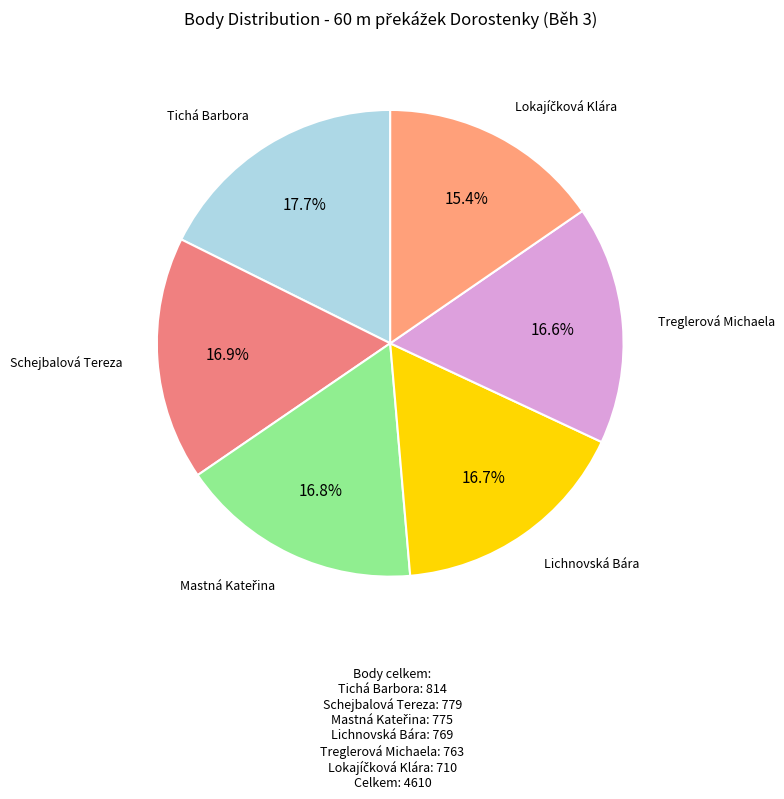

How many slices are in this pie chart?

6